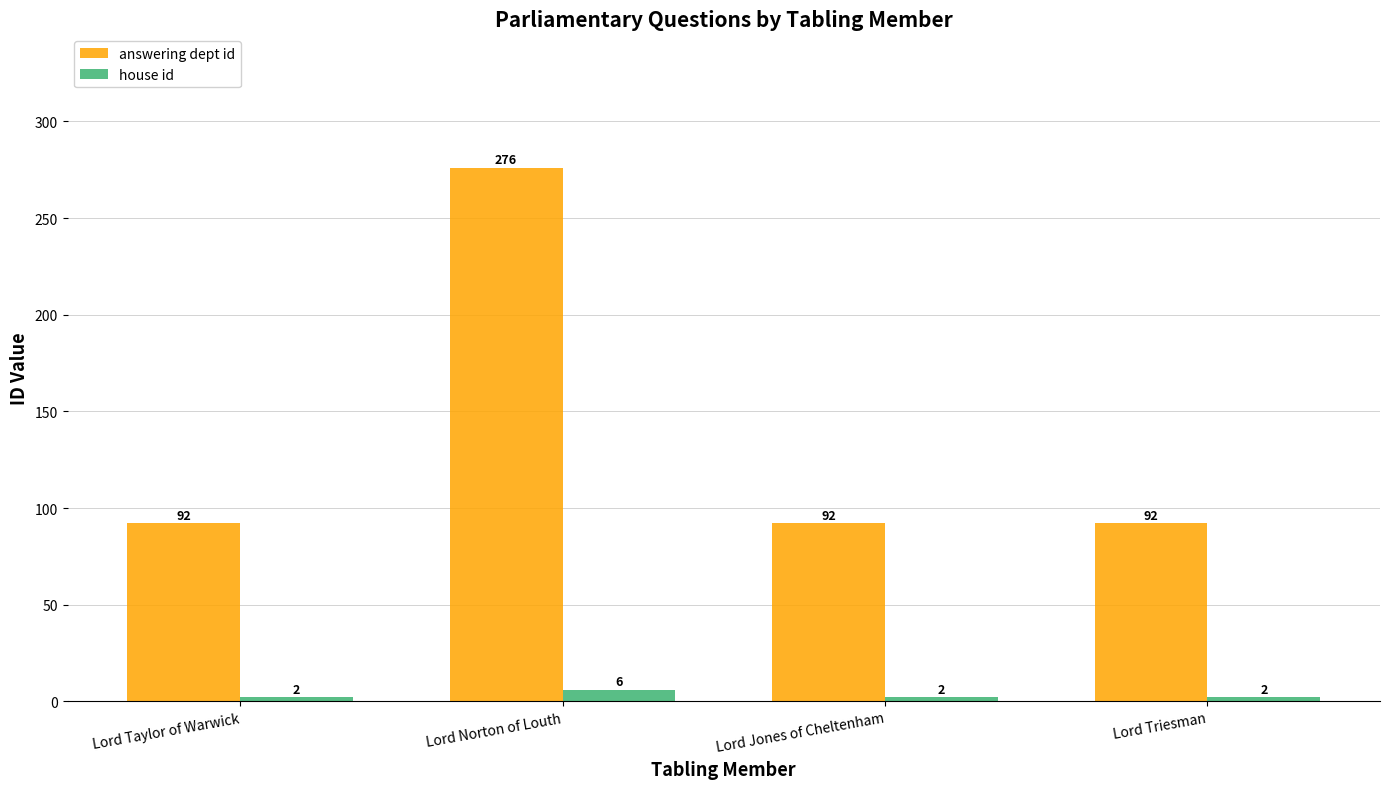

Reading right to left, transcribe all the data shown in this chart.

answering dept id: 92	92	276	92
house id: 2	2	6	2